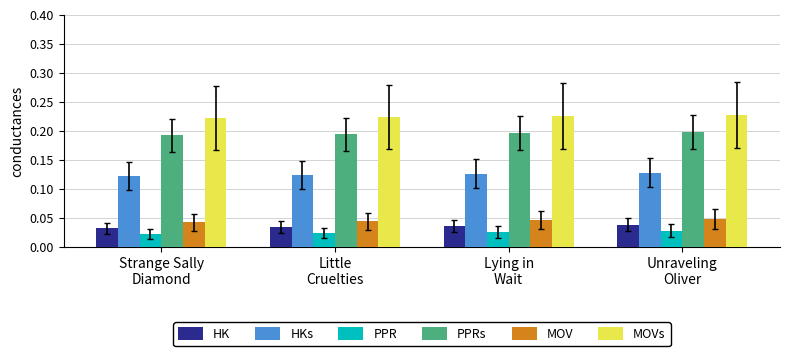

What are all the series names shown in the legend?

HK, HKs, PPR, PPRs, MOV, MOVs